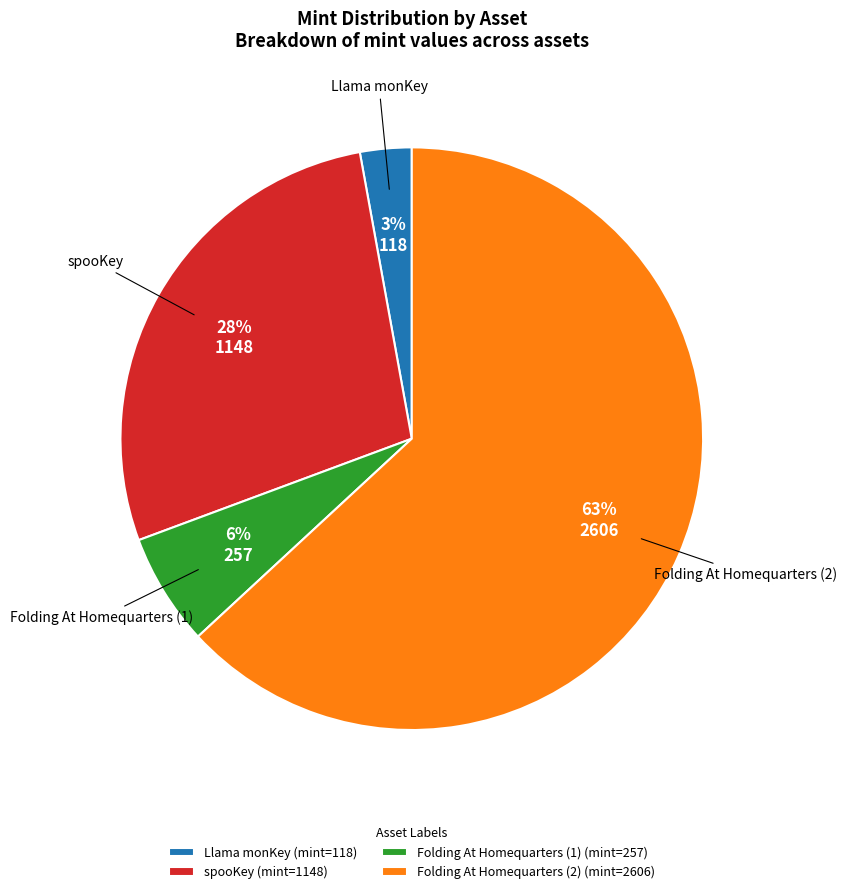

To the nearest percent, what is the combined percentage of Folding At Homequarters (1) (mint=257) and spooKey (mint=1148)?

34%